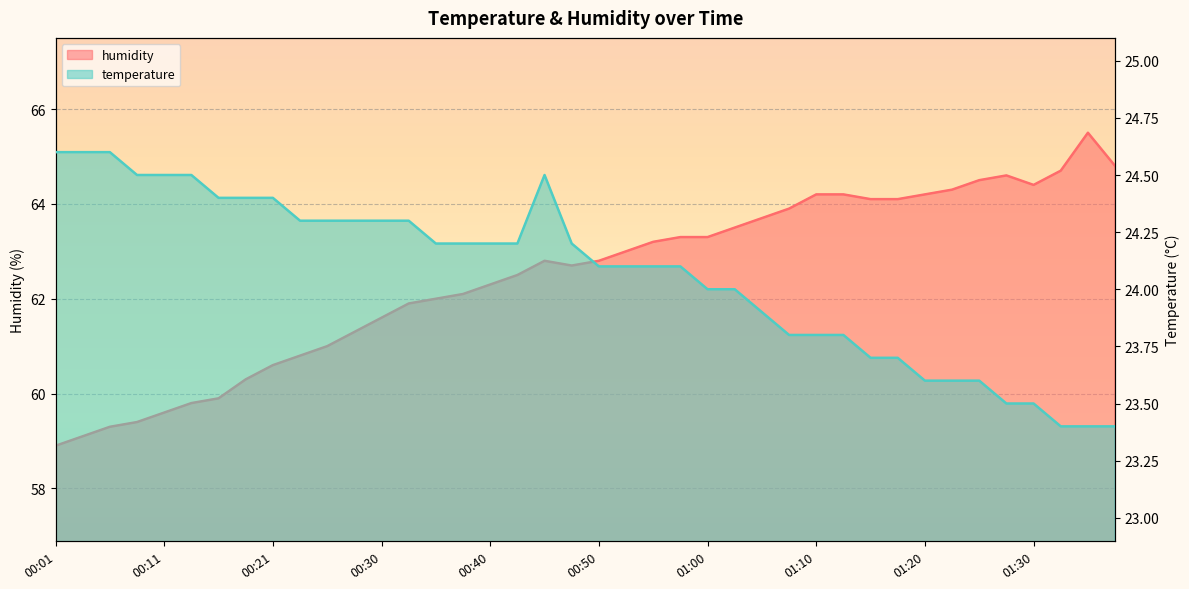

Which series changed the most between 00:33 and 00:40?

humidity